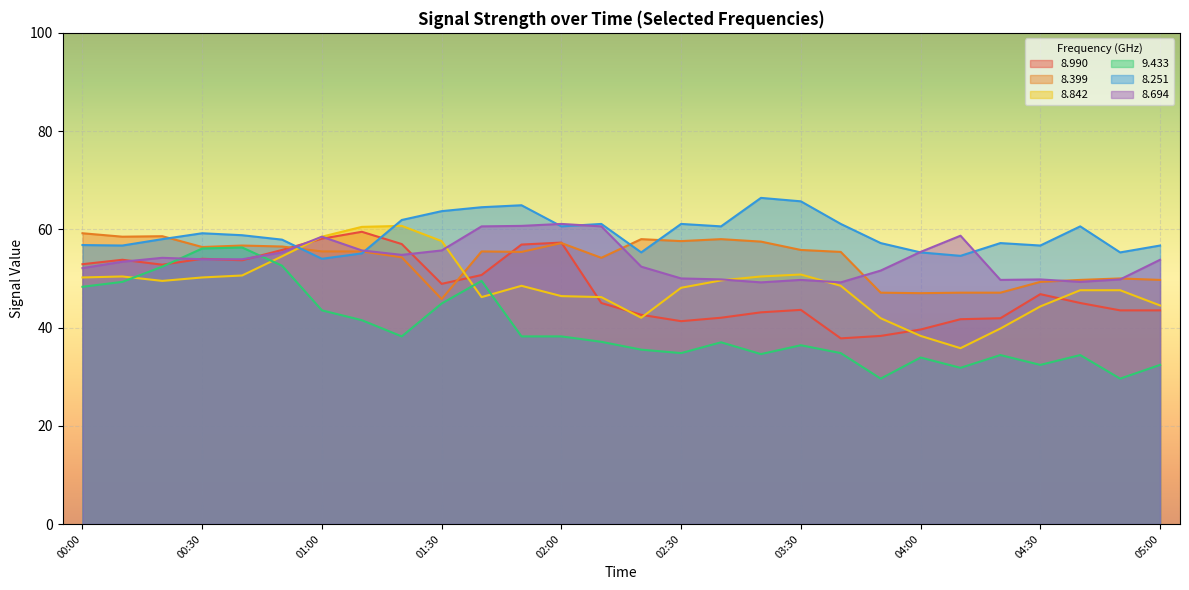

What is the difference between the highest and lowest values at 02:50?

31.8